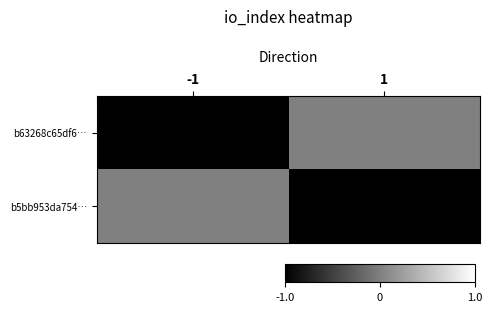

Which has a higher value, -1 or 1?

1